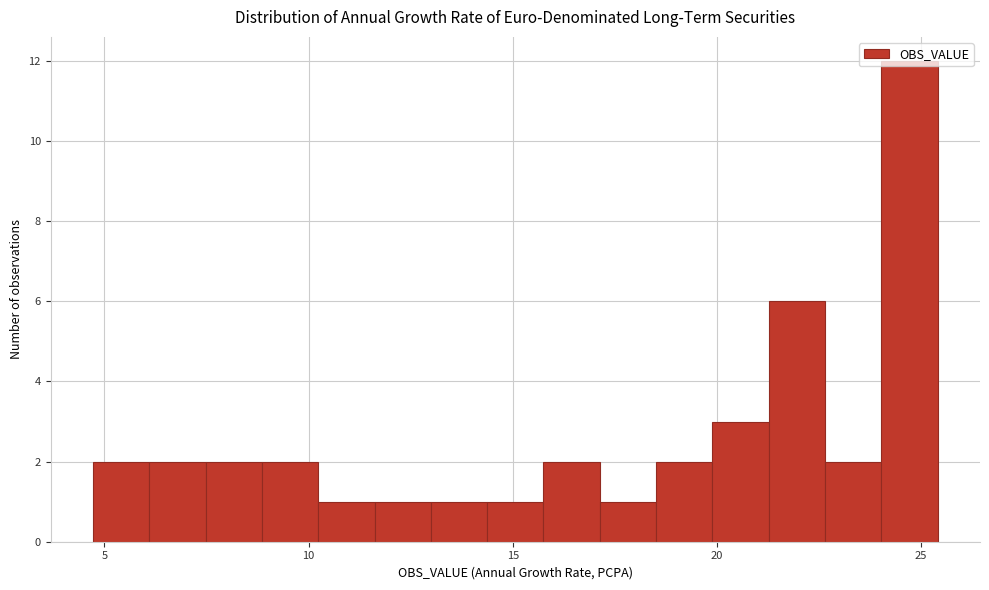

Read against the x-axis, roughly where is the centre of the tallest bar?

24.5